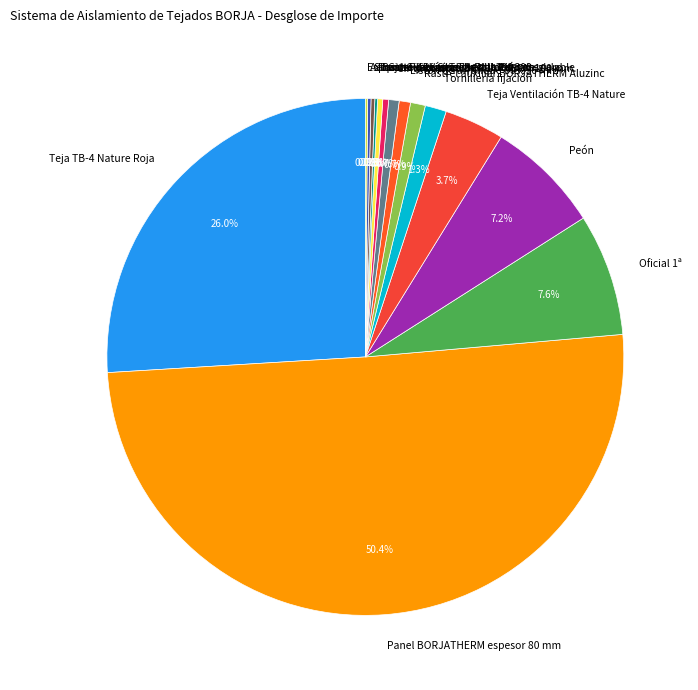

Combined, do Oficial 1ª and Tornillería fijación account for over 50%?

No